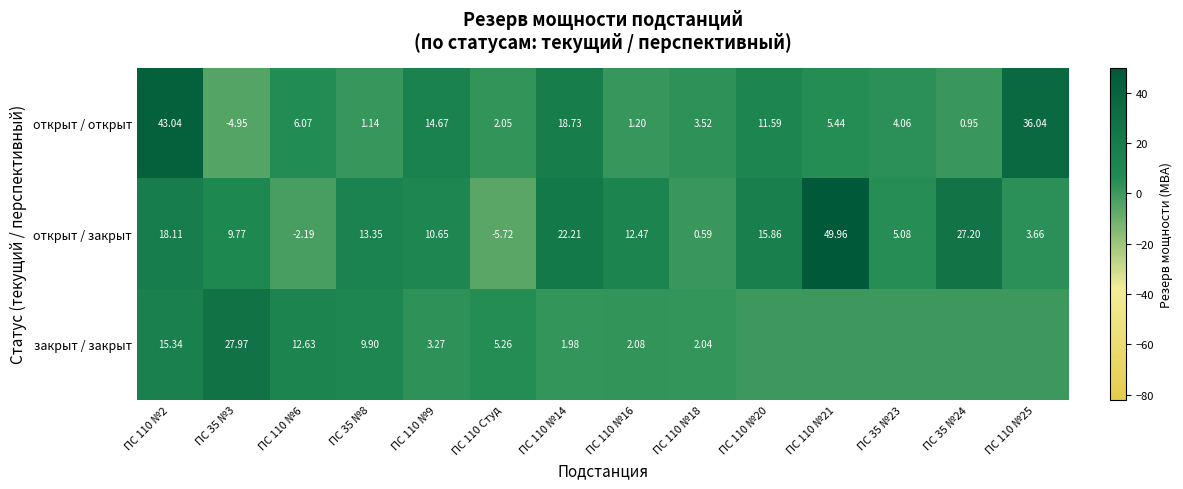

At ПС 110 №16, list the series in order from smallest to largest.

открыт / открыт, закрыт / закрыт, открыт / закрыт